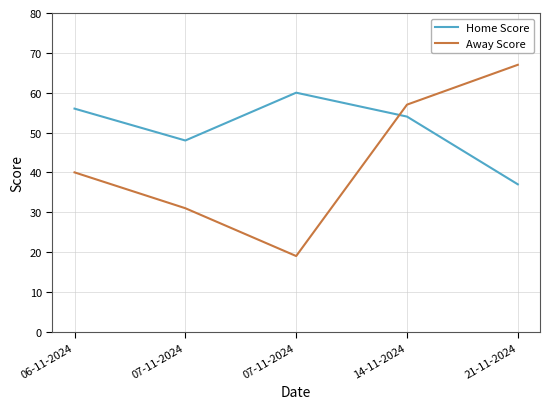

What is the maximum value shown in the chart?

67